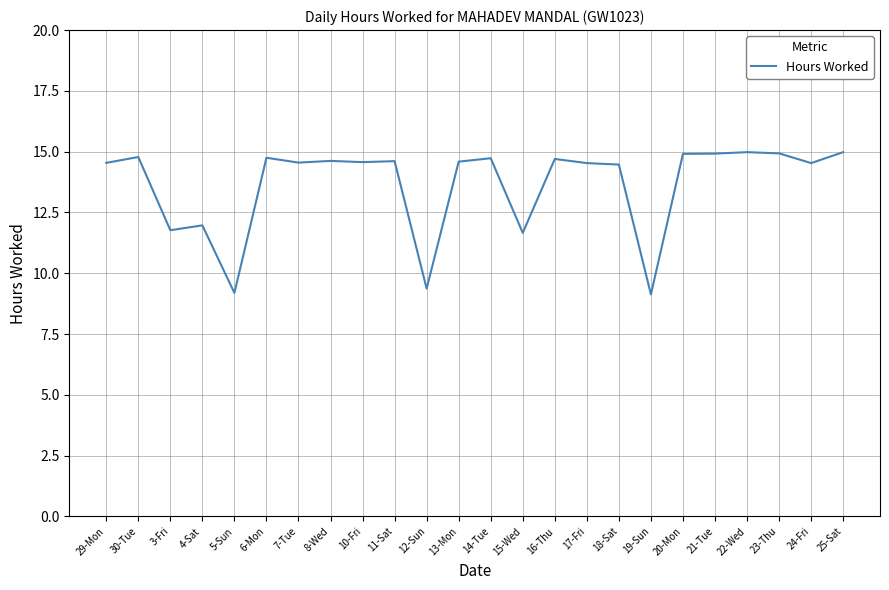

What position from the left is 7-Tue?

7